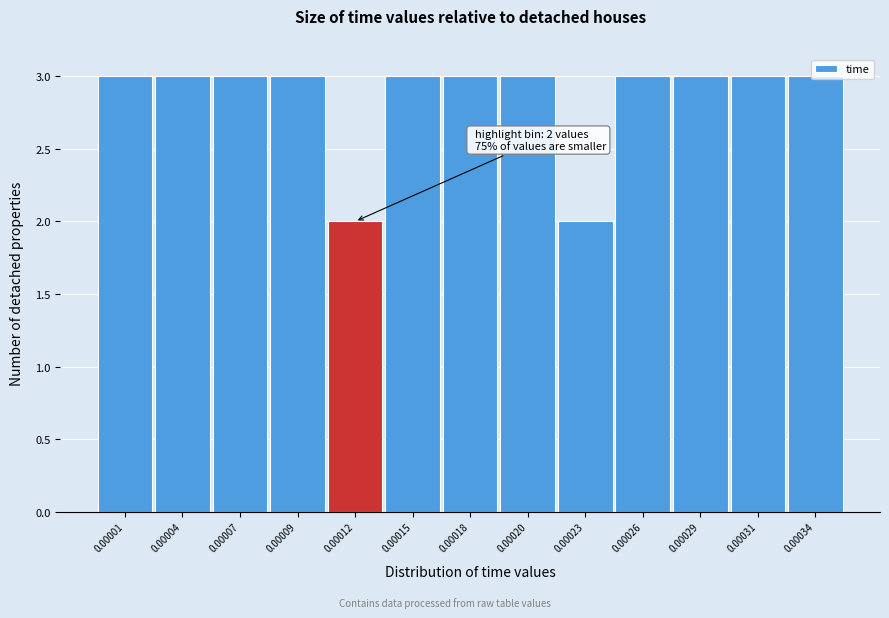

What is the ratio of the value at 0.00020 to the value at 0.00026?

1.0